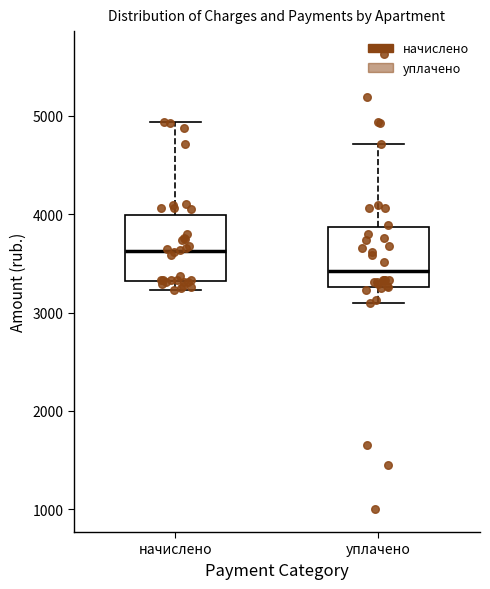

Which box's median line is the highest?

начислено